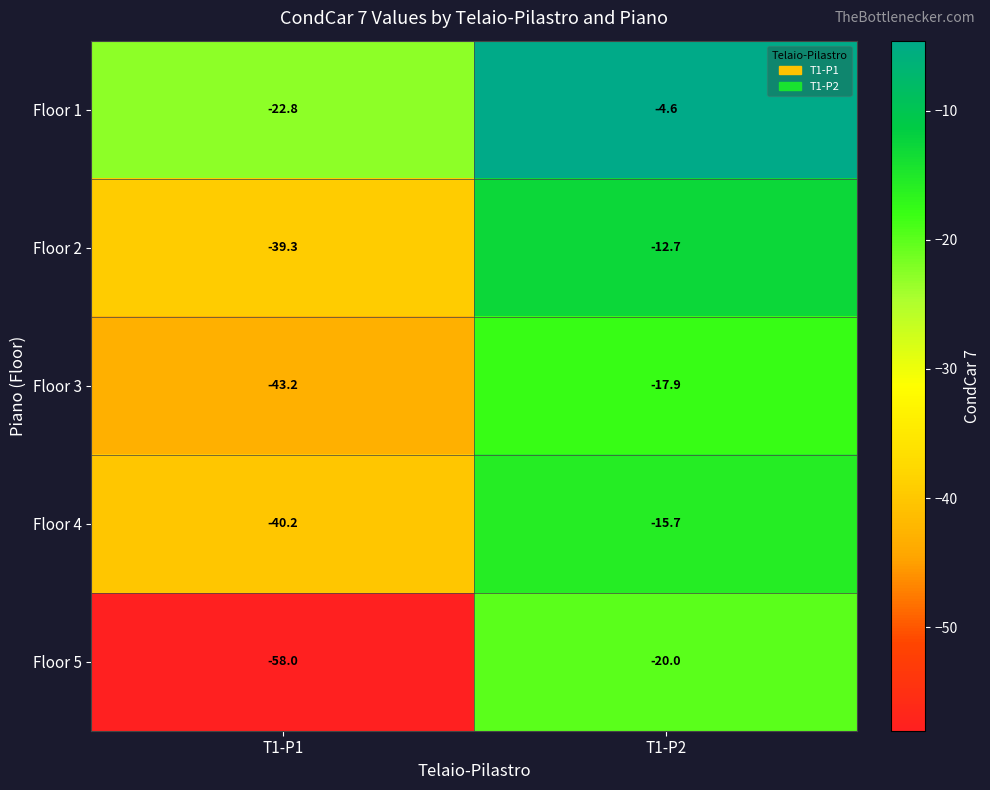

True or false: Floor 3 has a value of -27.2 at T1-P2.

False